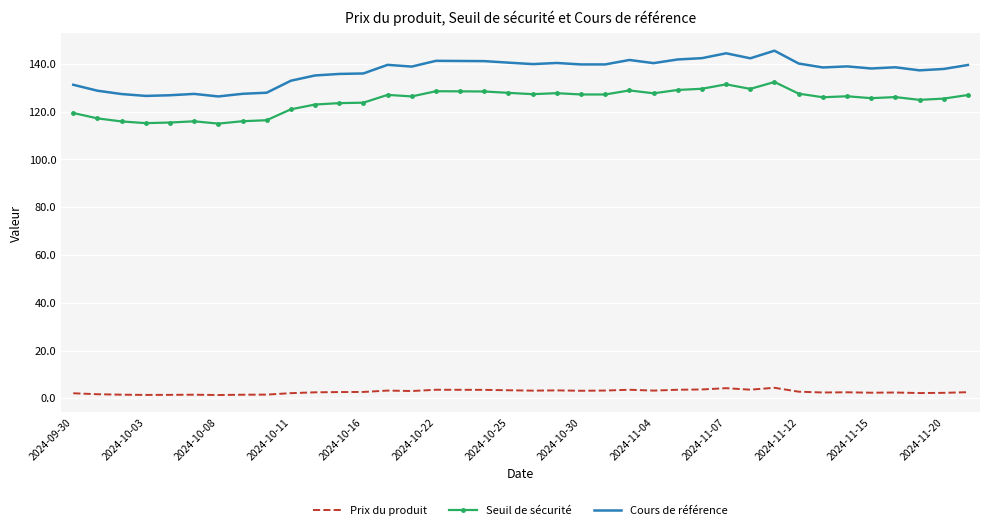

What are all the series names shown in the legend?

Prix du produit, Seuil de sécurité, Cours de référence